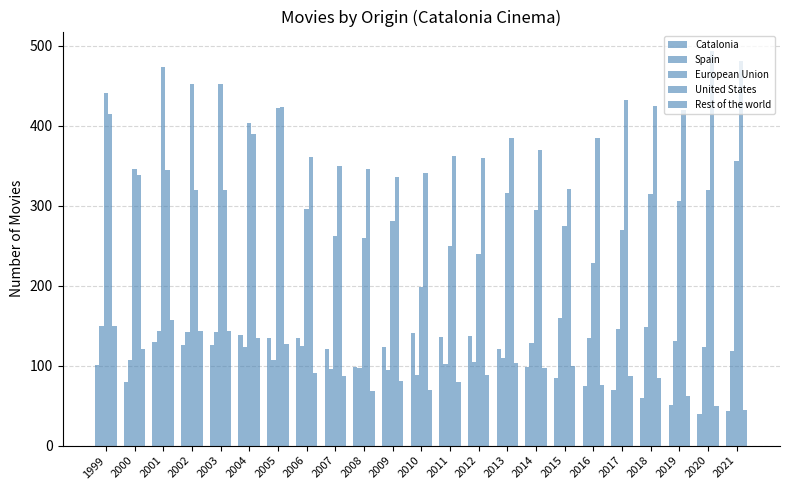

How many bars are there in total?

115